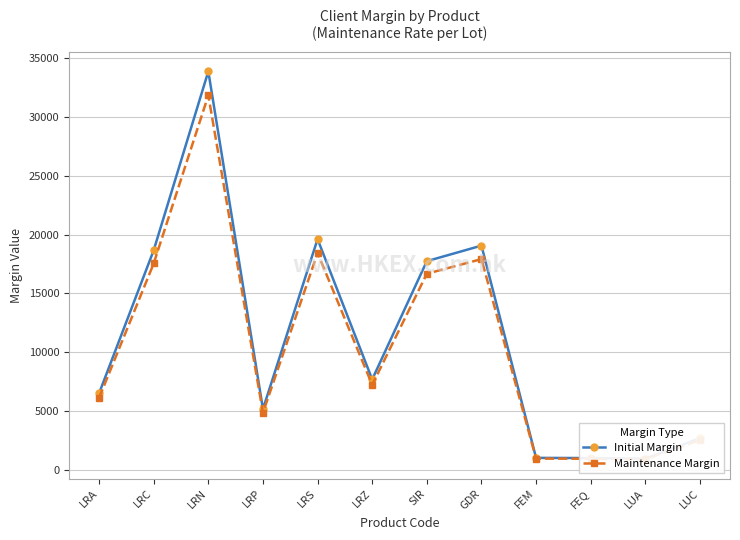

Which series has the largest range (max minus min)?

Initial Margin